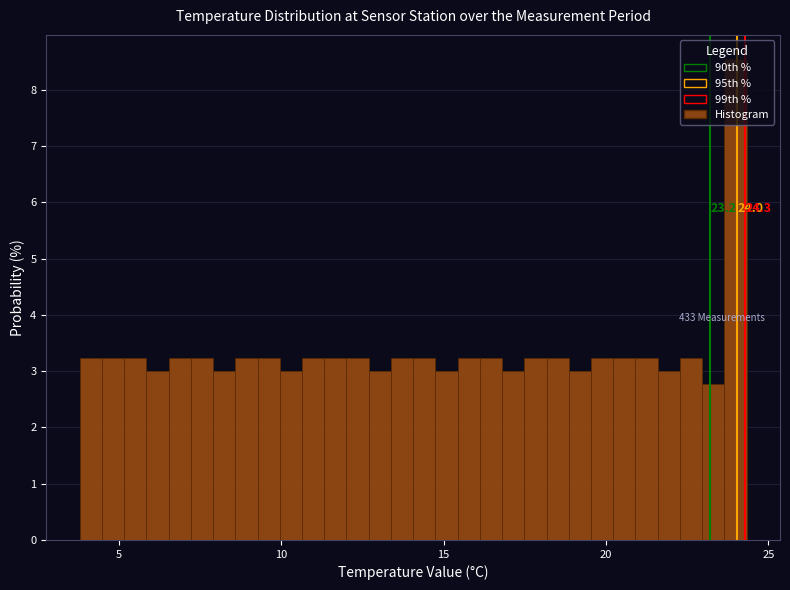

Around what value on the x-axis is the tallest bar? Give the approximate position of its centre, as read against the axis.

24.0